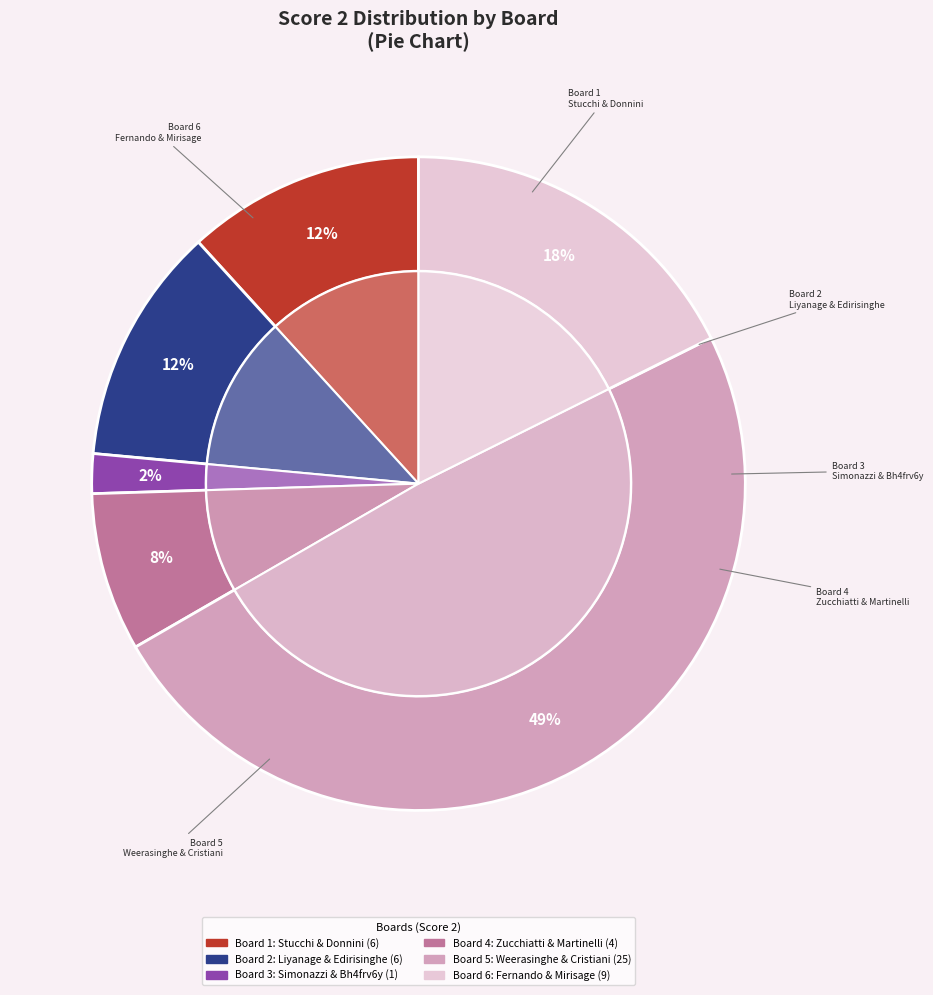

The 6 slice represents 12% of the pie. True or false?

False